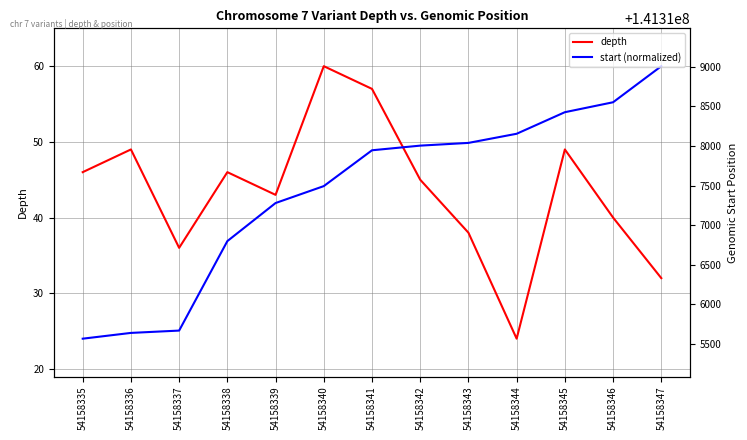

Which series has the widest spread of values?

depth